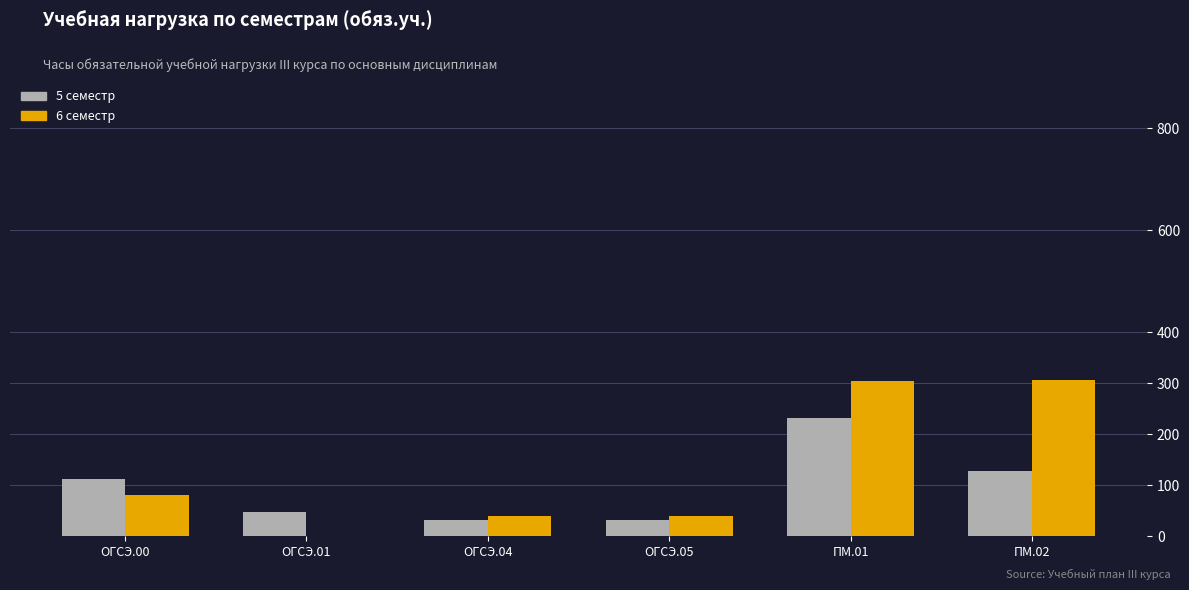

How many distinct data groups are displayed?

2